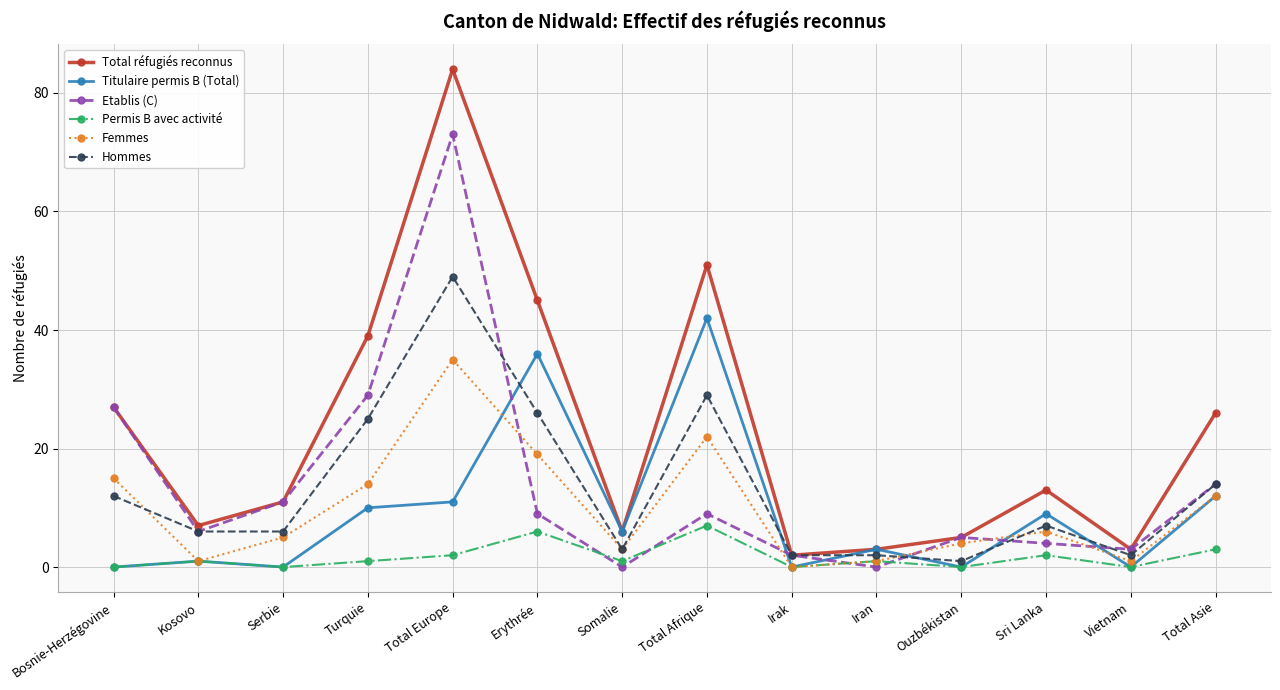

How many distinct data groups are displayed?

6